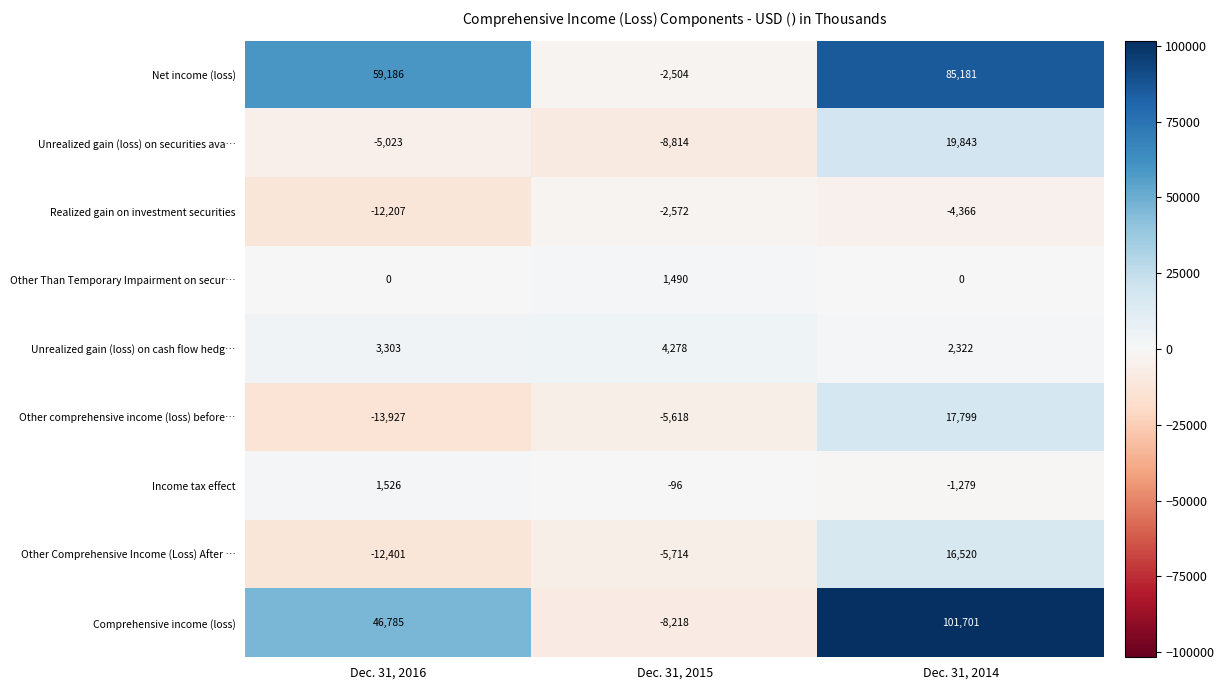

Which series has the largest range (max minus min)?

Comprehensive income (loss)